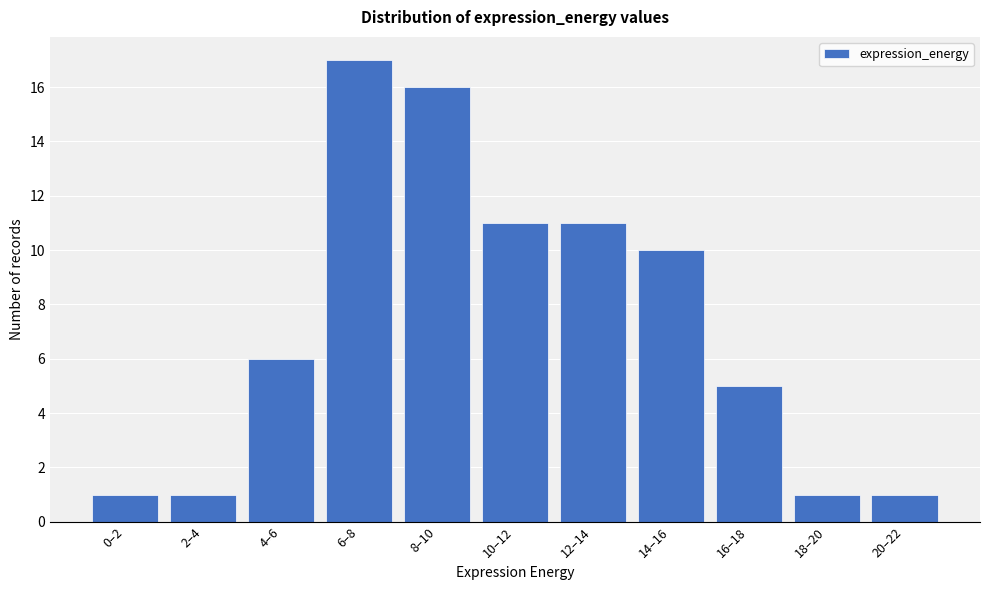

Reading left to right, extract all data points from this chart.

1	1	6	17	16	11	11	10	5	1	1